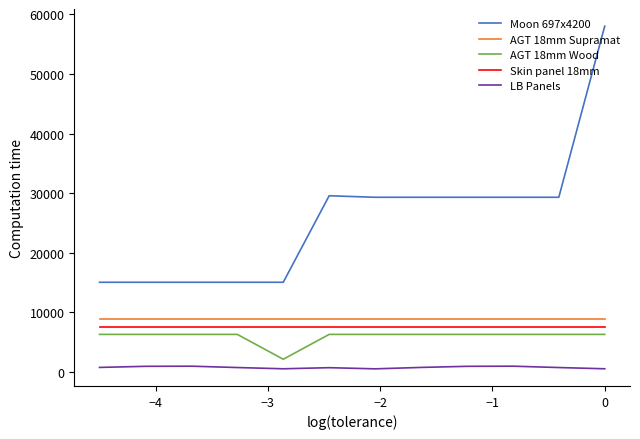

What is the greatest value displayed?

58037.0